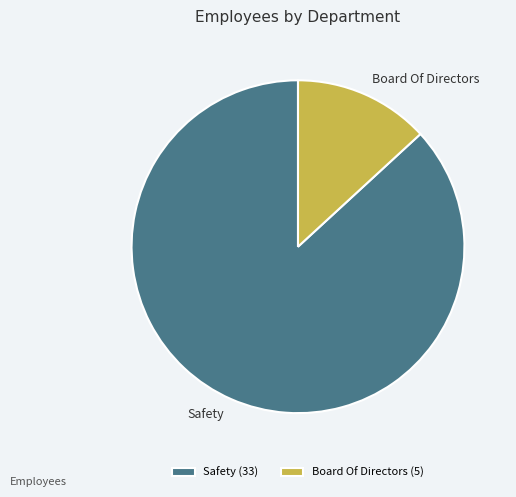

Combined, do Safety and Board Of Directors account for over 50%?

Yes